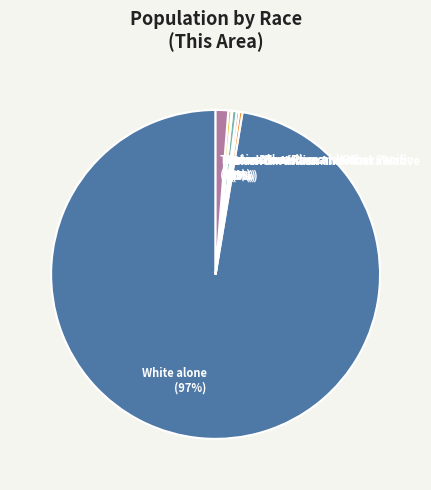

Is the sum of Black or African American alone and Some Other Race alone greater than half?

No